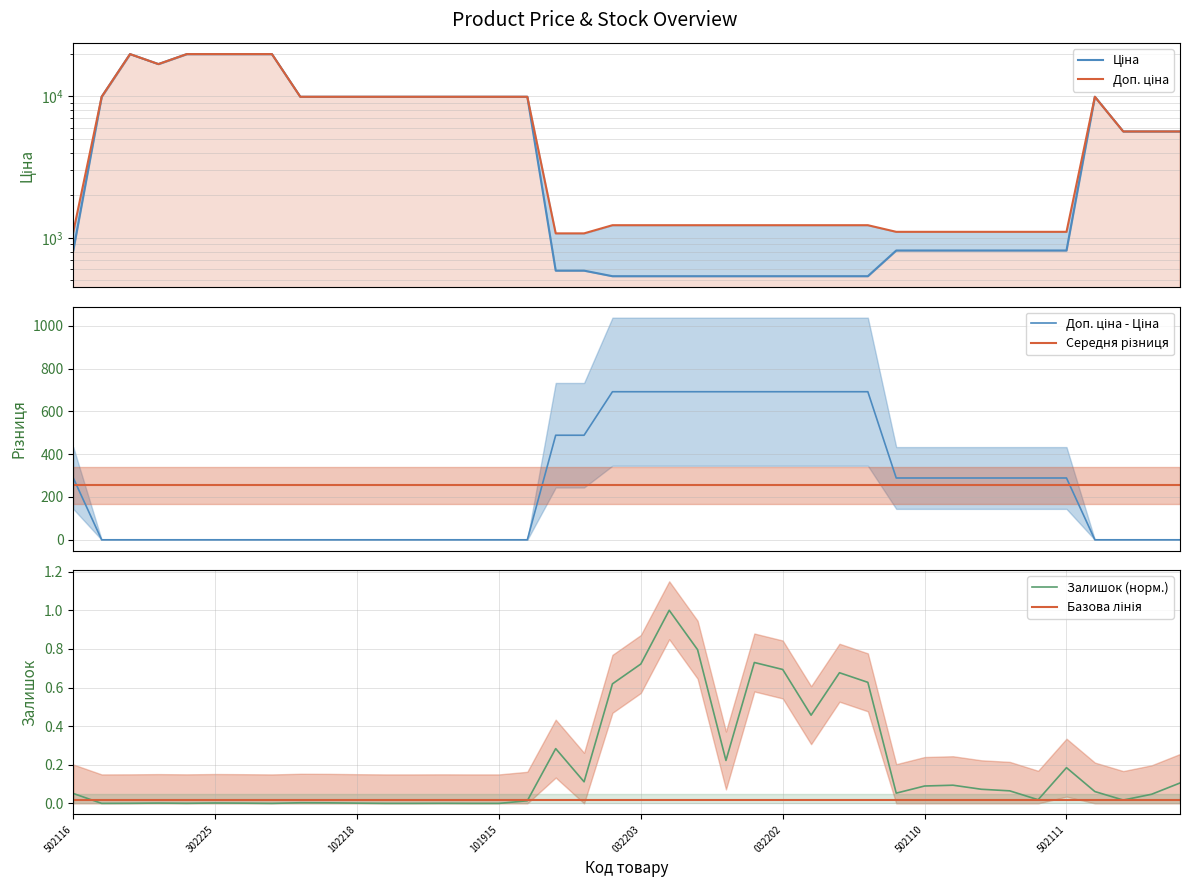

The Ціна series shows 254.1 at 502111. True or false?

False